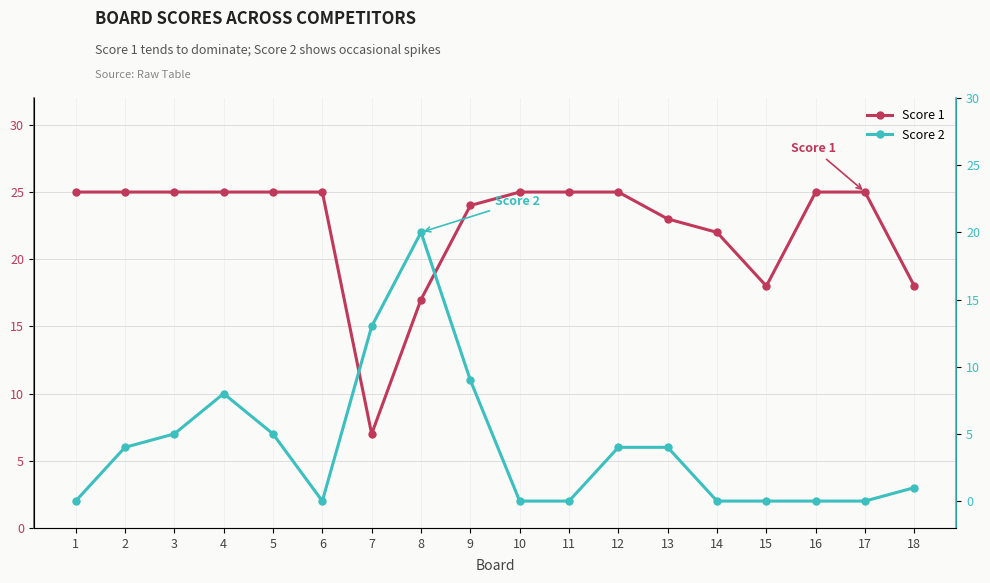

At how many categories does at least one series exceed 14?

17